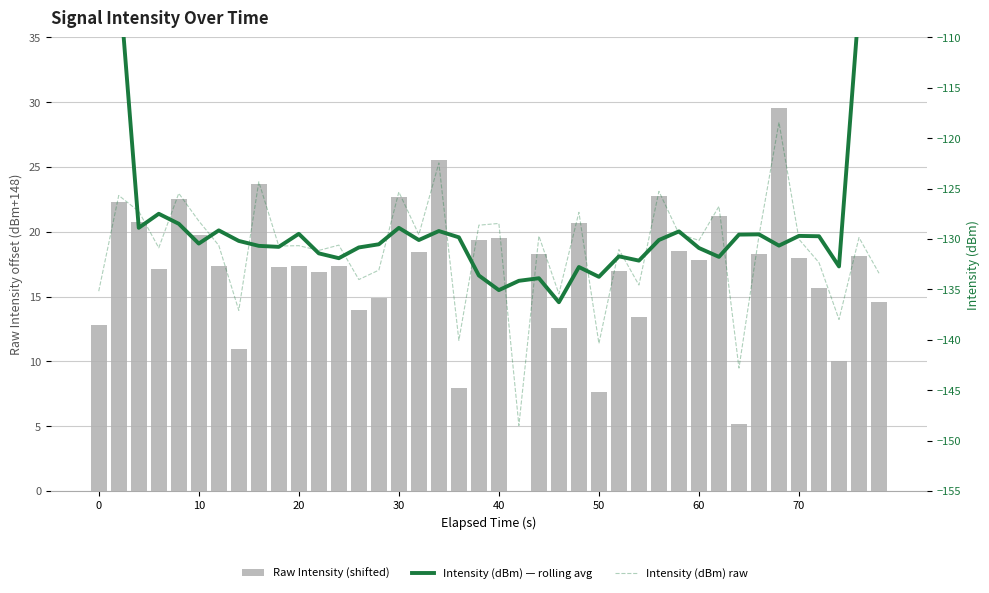

How many values in the Intensity (dBm) — rolling avg series are below -130?

23